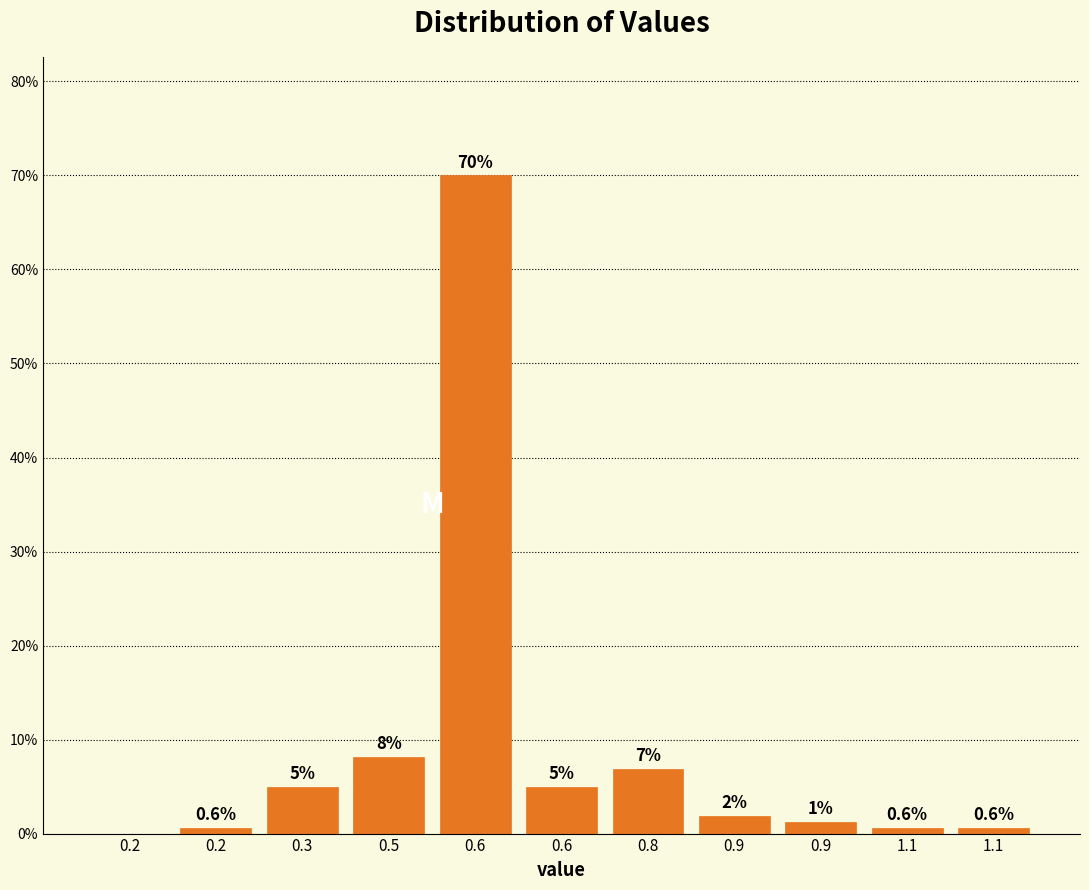

How many data points are above 1?

7